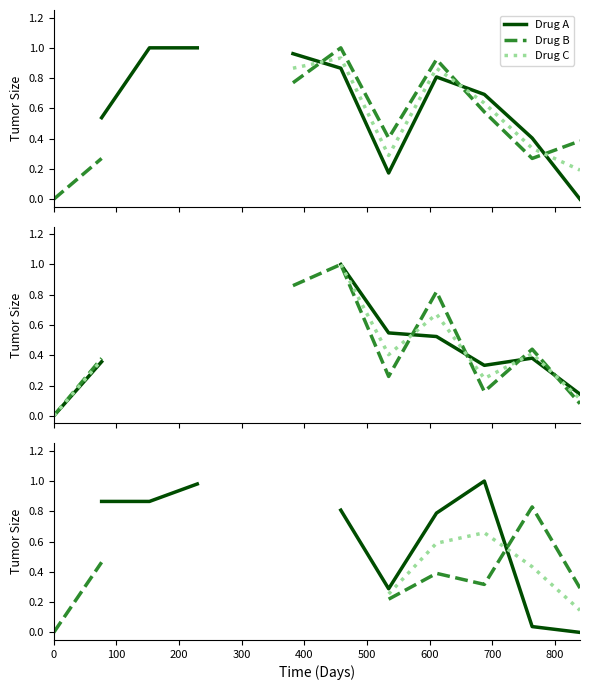

Which series ends up on top after the final intersection of Drug A and Drug C?

Drug C